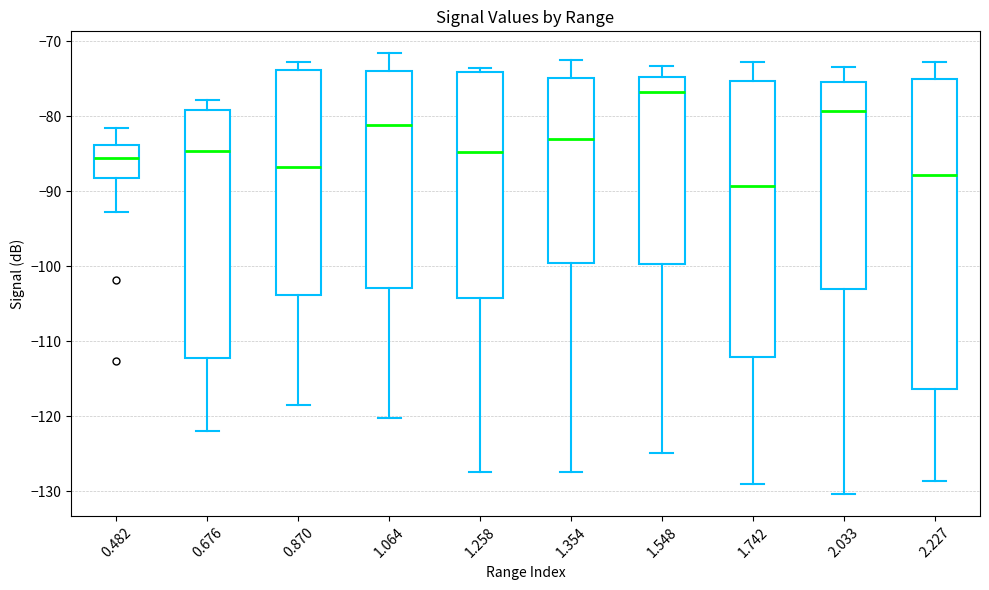

Which box has the lowest median line?

1.742